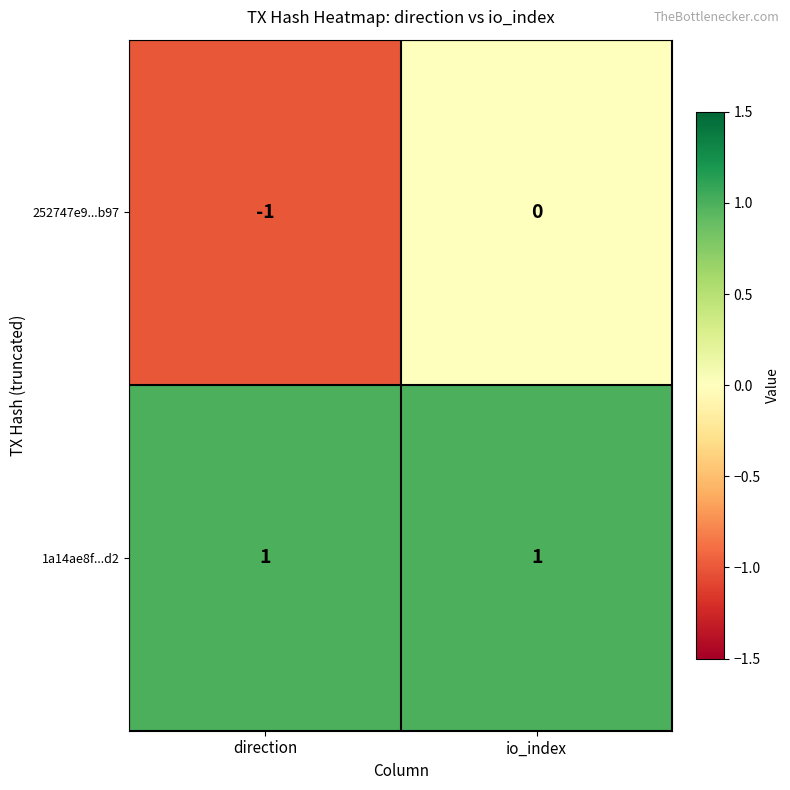

How many data points does each series have?

2